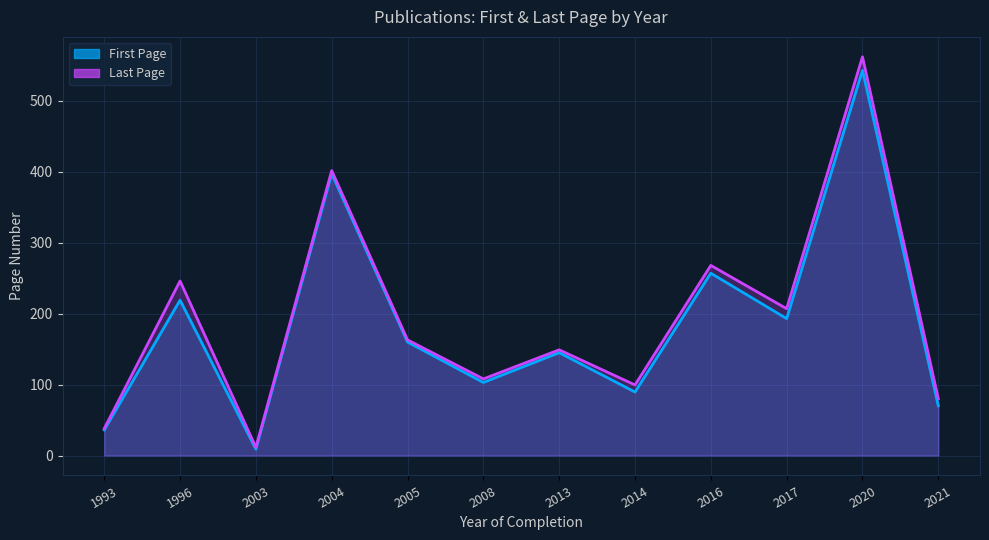

Which series has the largest total across all categories?

Last Page